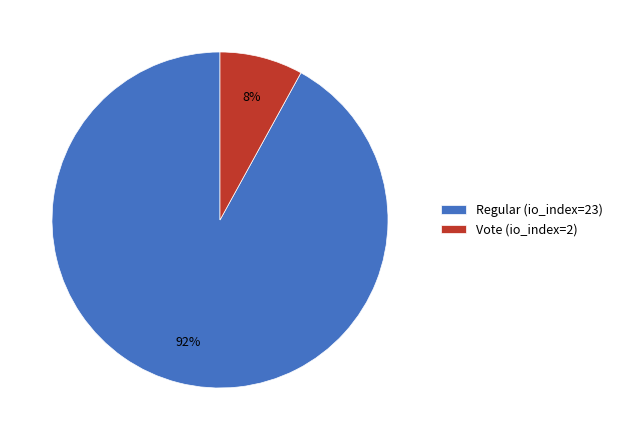

Combined, do Regular (io_index=23) and Vote (io_index=2) account for over 50%?

Yes